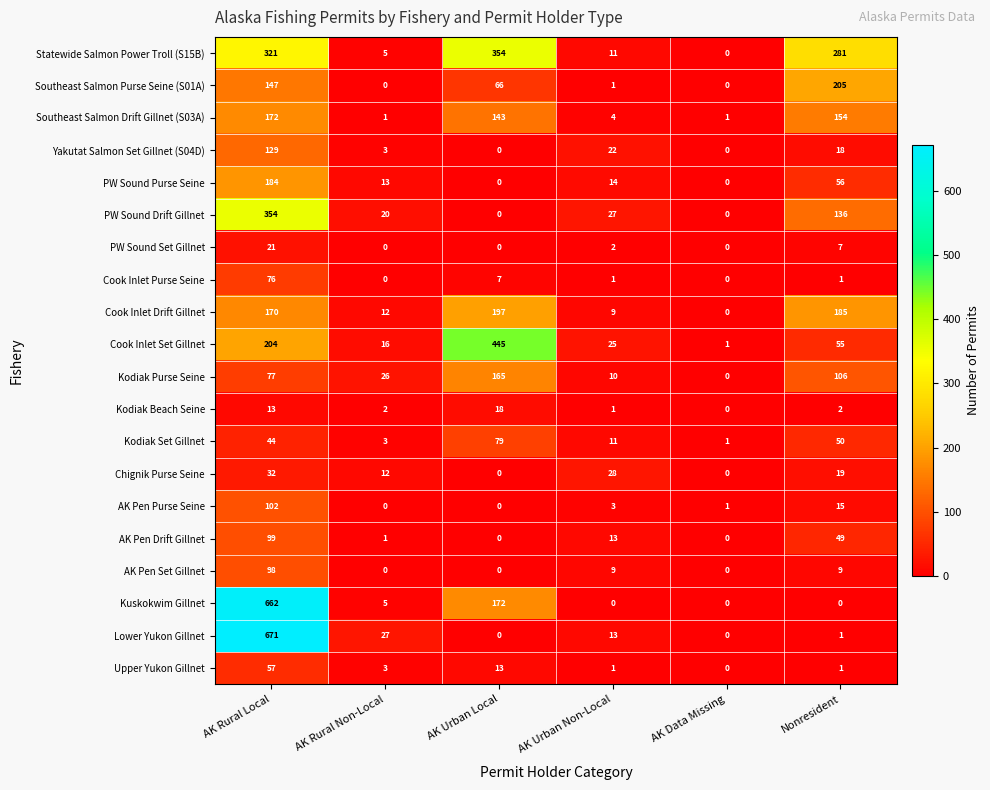

The Kuskokwim Gillnet series shows -274 at AK Urban Non-Local. True or false?

False